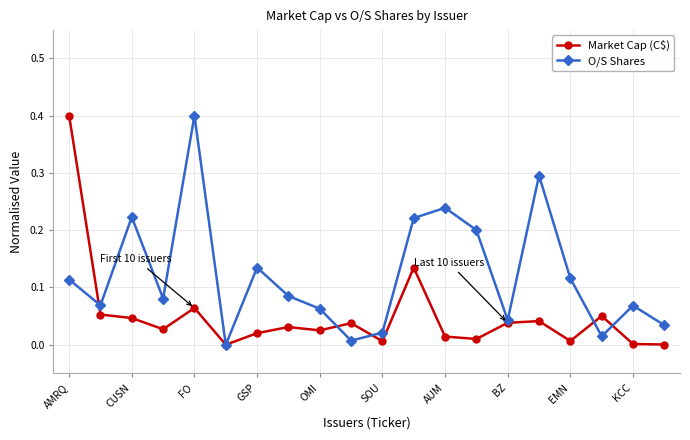

True or false: O/S Shares and Market Cap (C$) cross at least once.

True